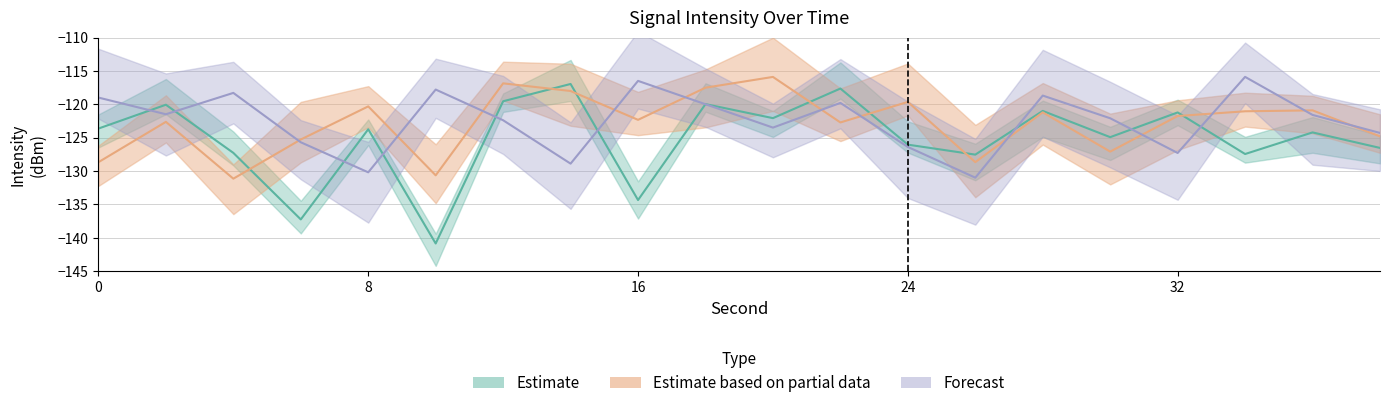

At how many categories does at least one series exceed -137?

20